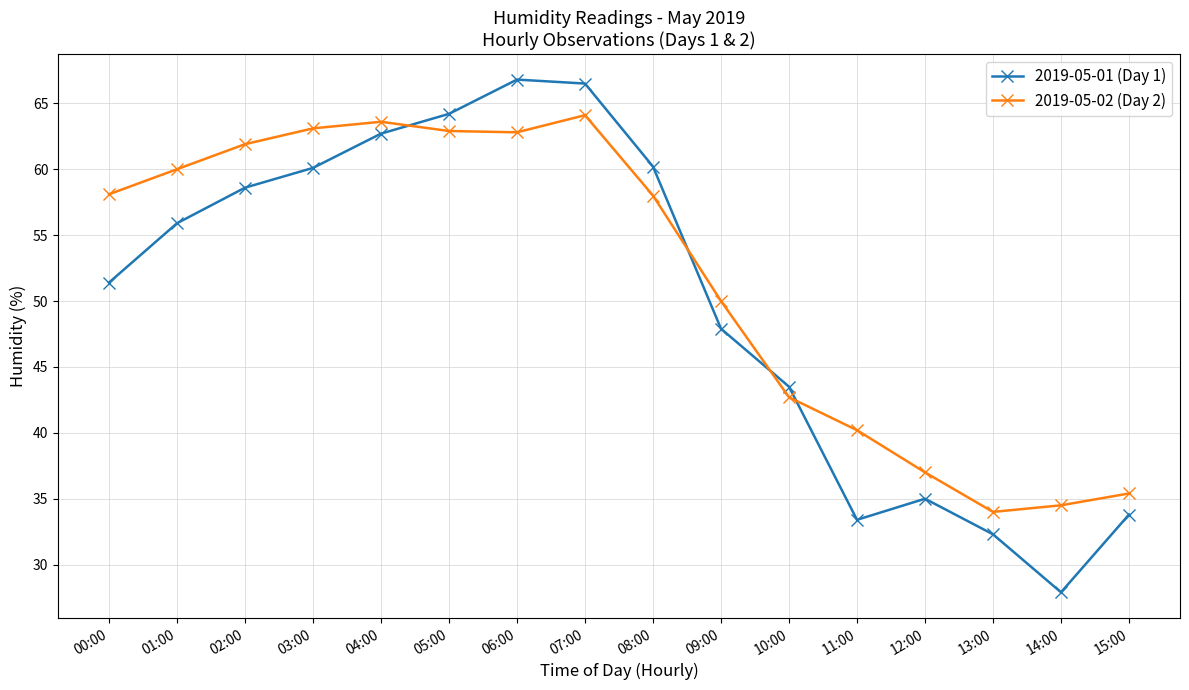

What is the value of the 2019-05-01 (Day 1) point at the 14th from the left?

32.3